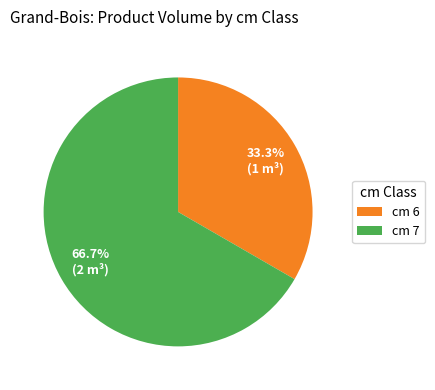

Rank the categories by value from highest to lowest.

cm 7, cm 6